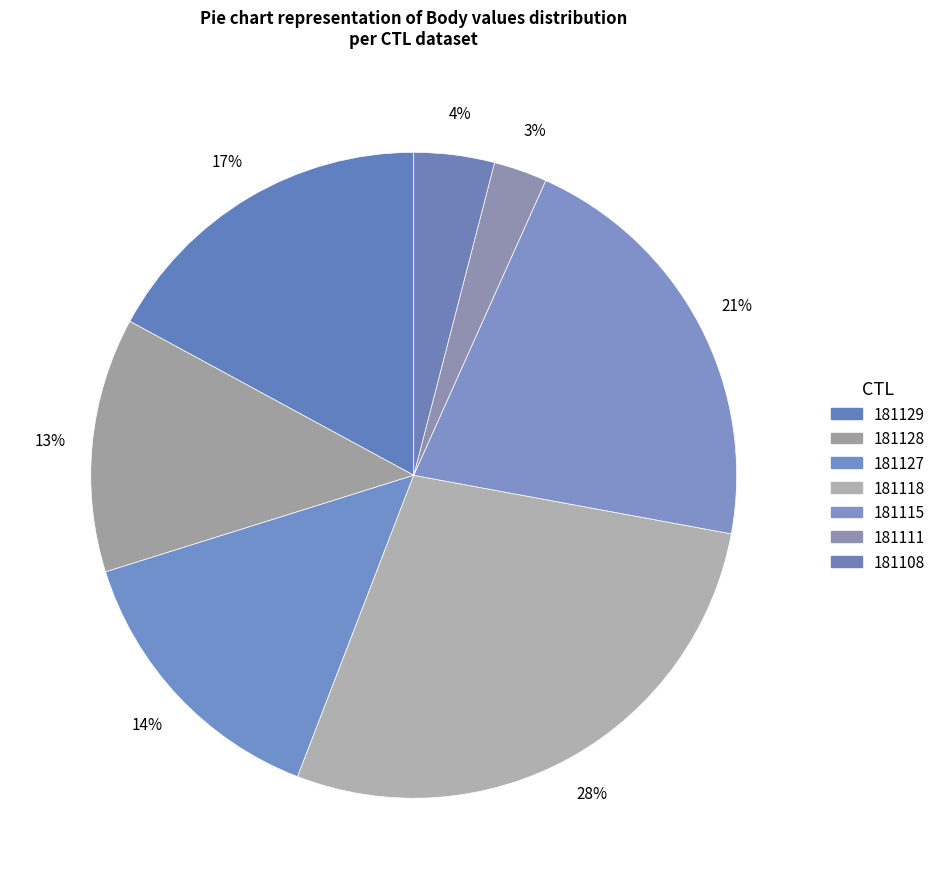

What percentage is the 181115 slice, to the nearest percent?

21%